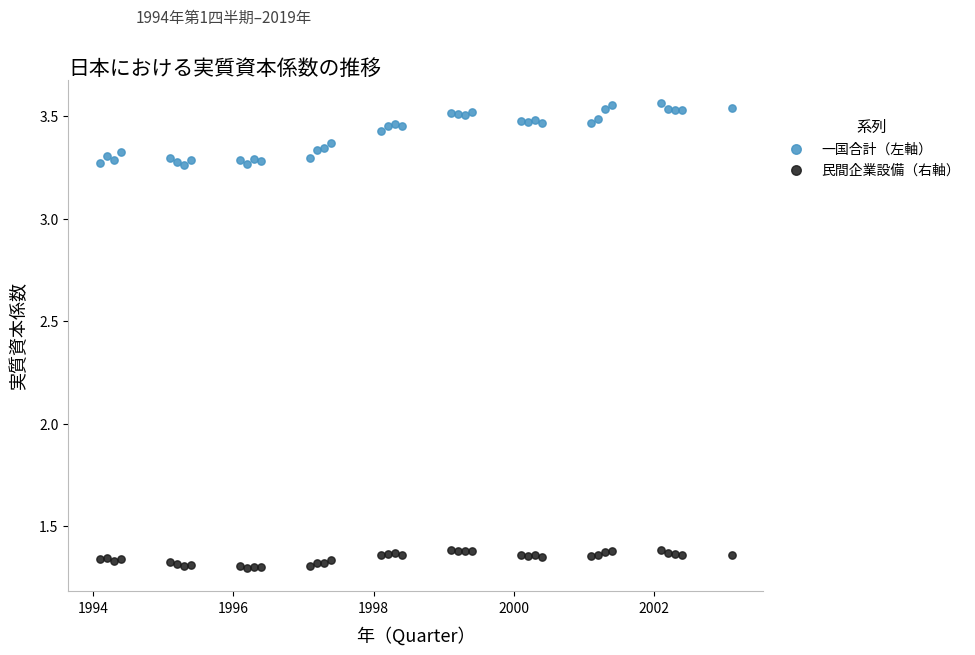

Which series reaches the maximum Y coordinate?

一国合計（左軸）